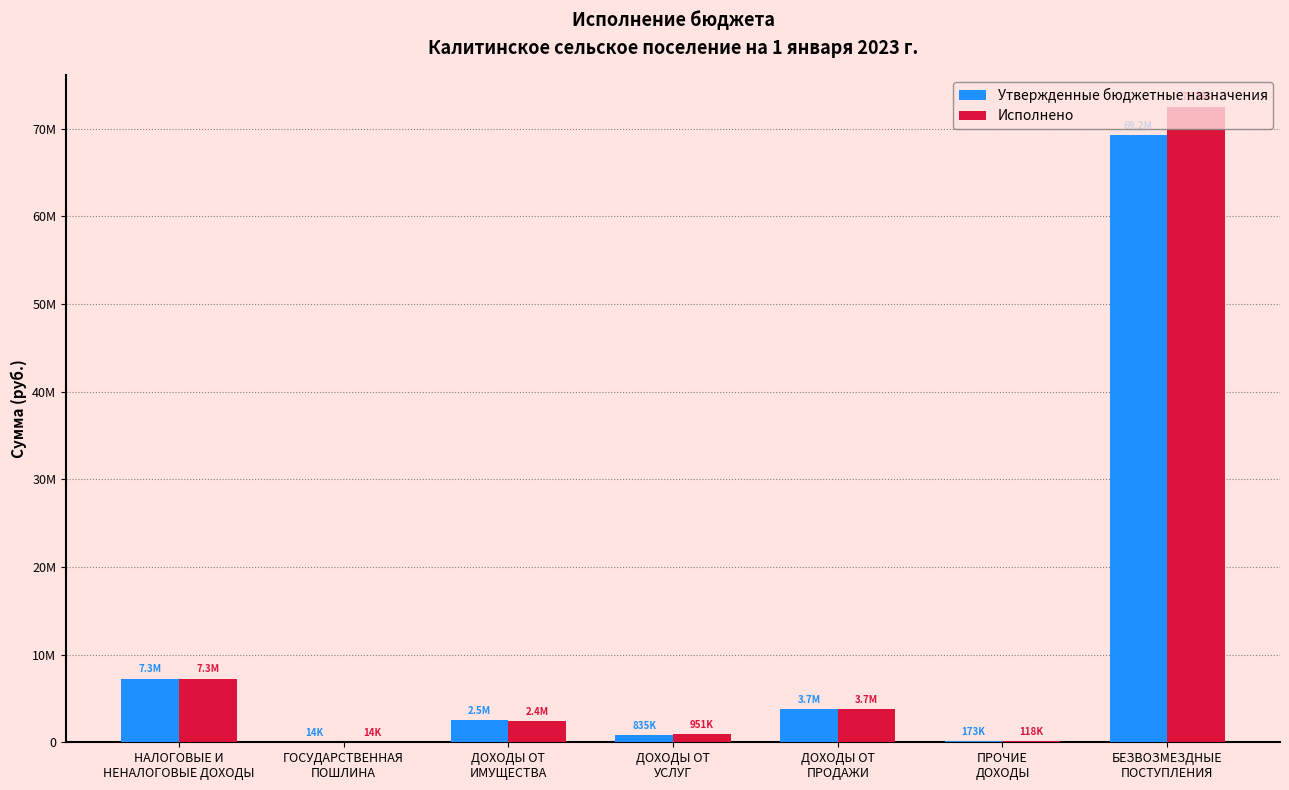

Which category has the highest value in the Исполнено series?

БЕЗВОЗМЕЗДНЫЕ
ПОСТУПЛЕНИЯ